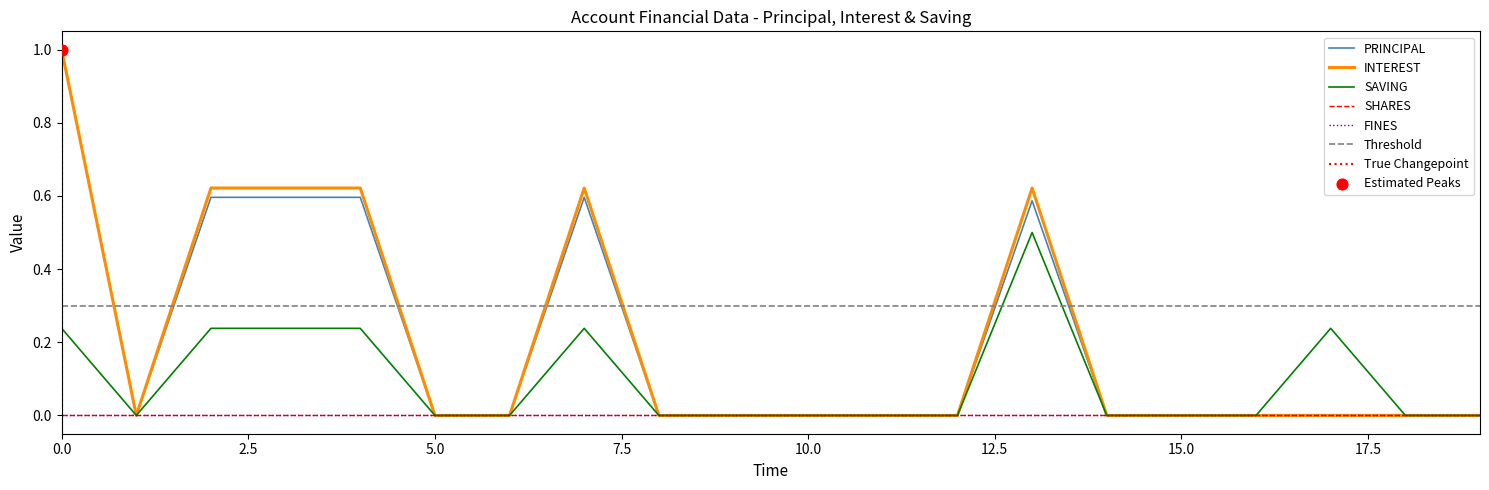

Which series contains the highest Y value?

PRINCIPAL